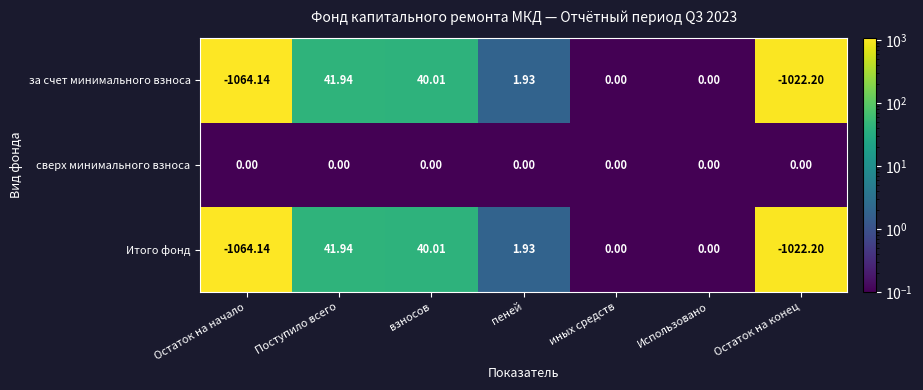

Which series has the largest total across all categories?

сверх минимального взноса